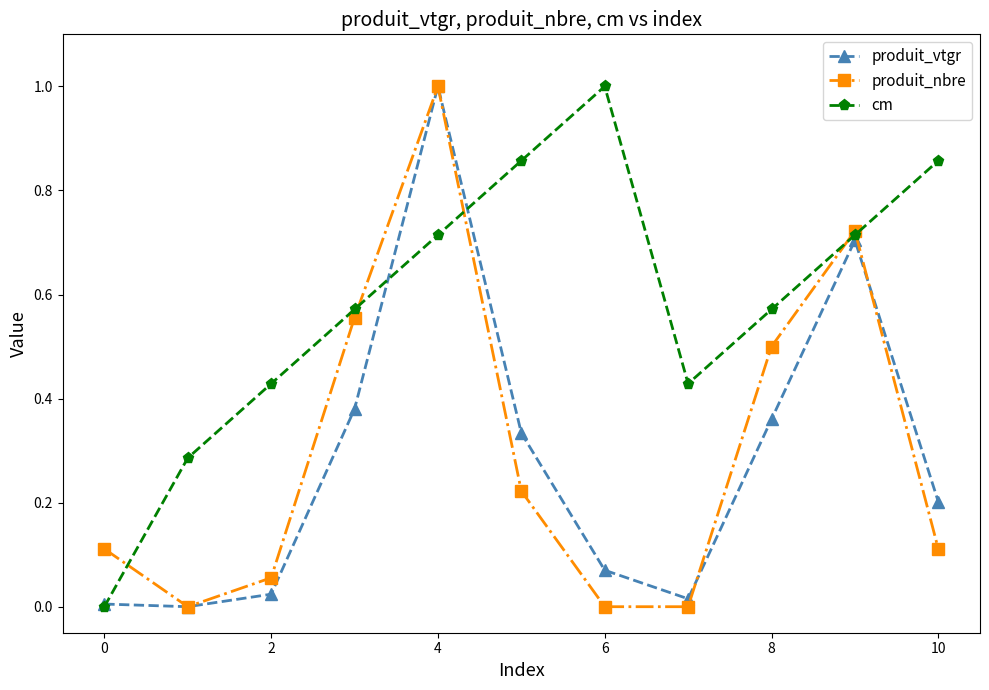

In produit_vtgr, how many points are higher than both neighbors (excluding endpoints)?

2